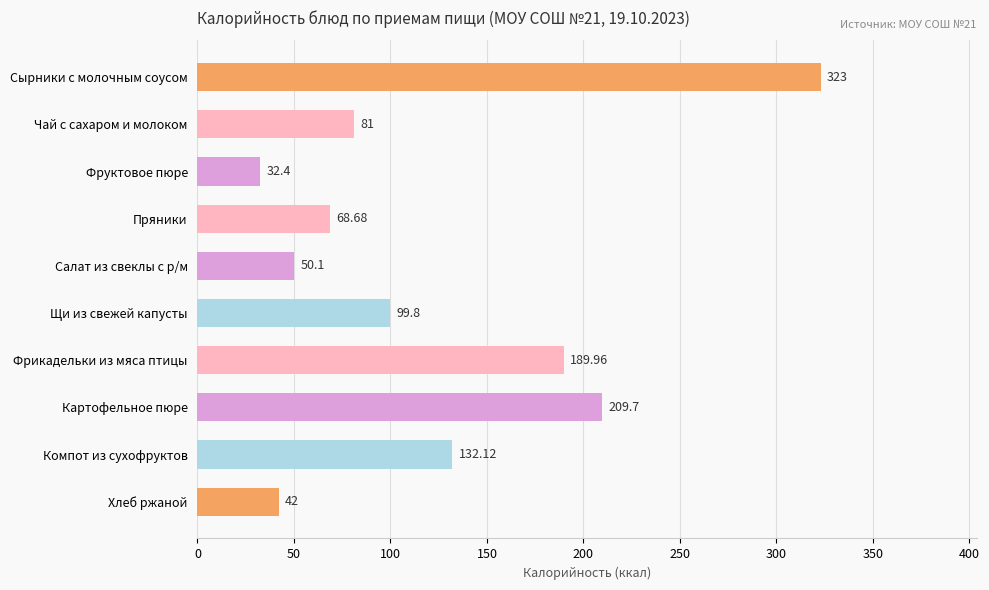

What is the change in value from Фрикадельки из мяса птицы to Хлеб ржаной?

-148.0